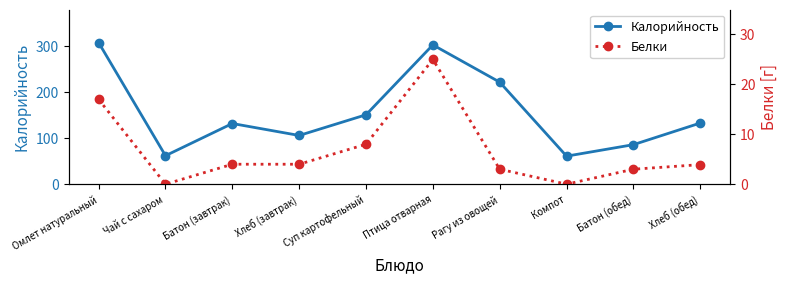

What is the label of the 1st point from the left?

Омлет натуральный